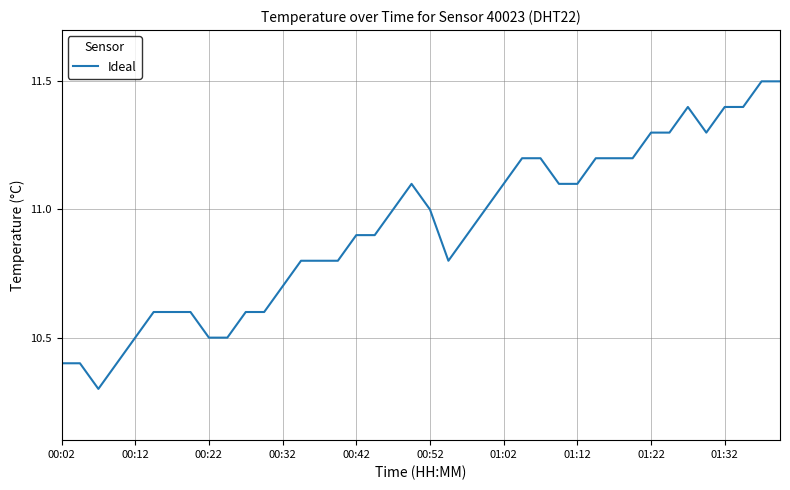

What is the difference between the maximum and minimum values?

1.2